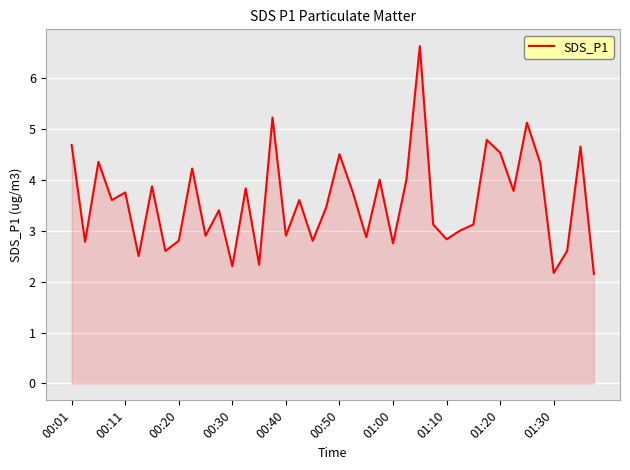

Count the number of data series in this chart.

1